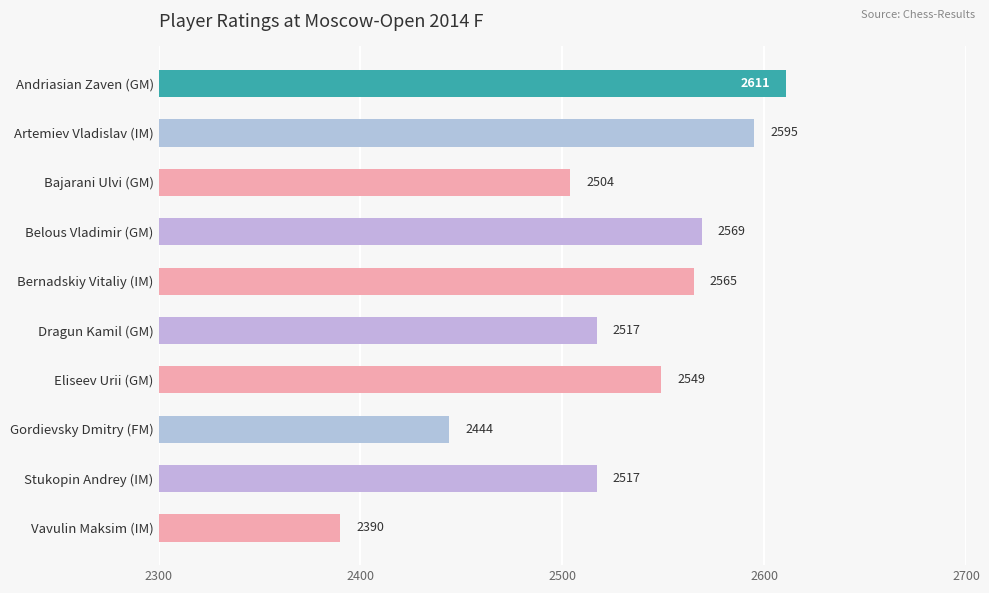

What position from the top is Stukopin Andrey (IM)?

9